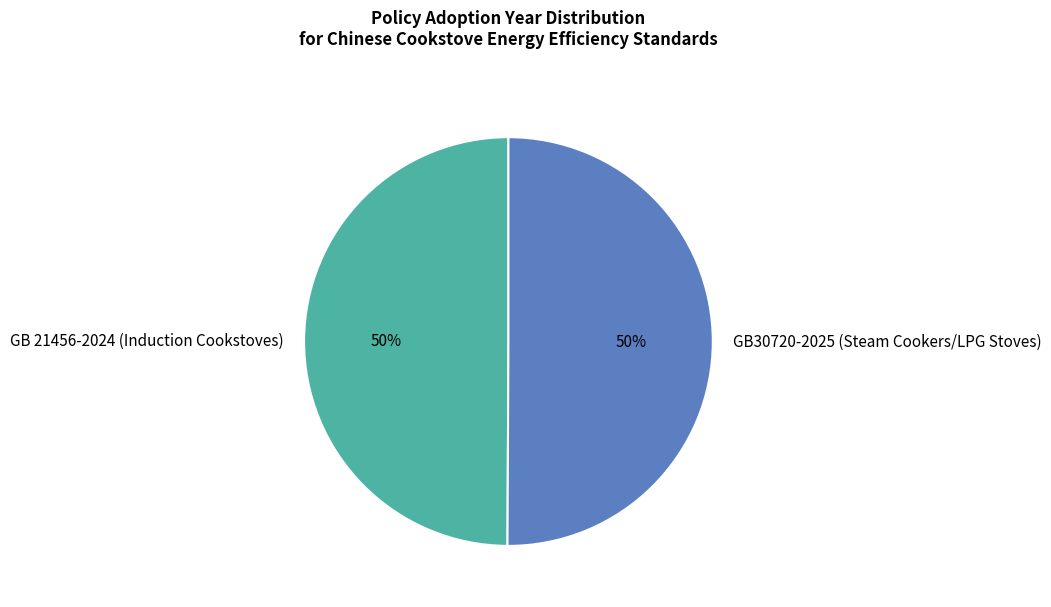

To the nearest percent, what is the combined percentage of GB 21456-2024 (Induction Cookstoves) and GB30720-2025 (Steam Cookers/LPG Stoves)?

100%